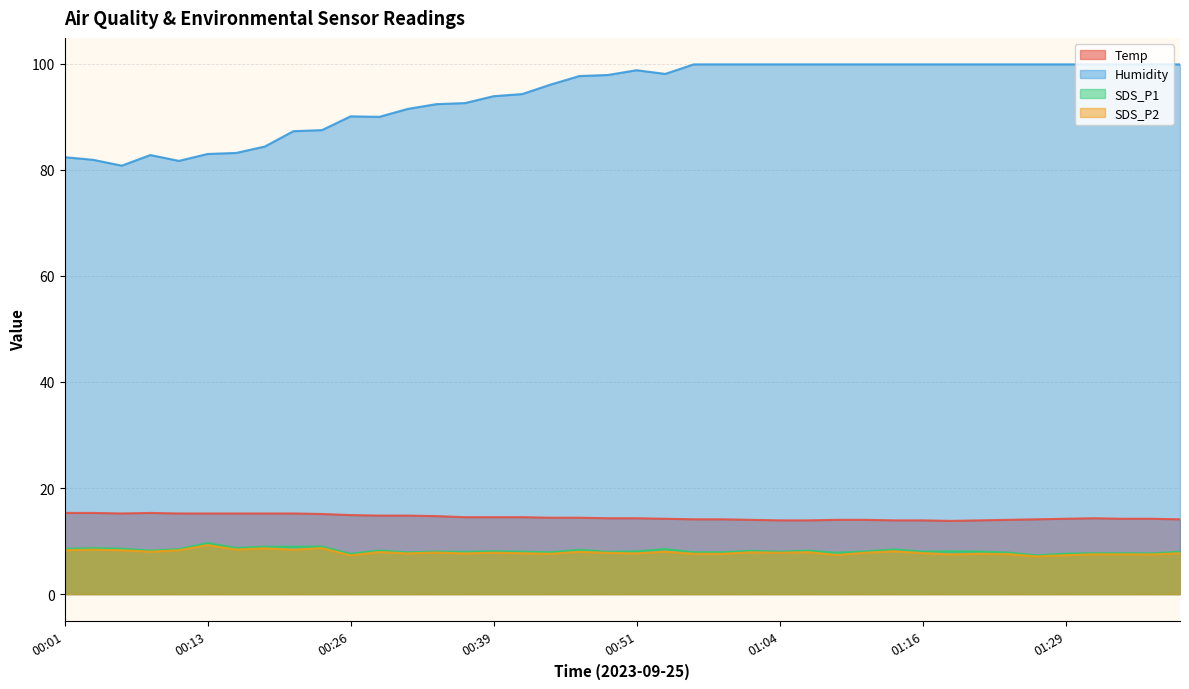

How many series are shown in this chart?

4